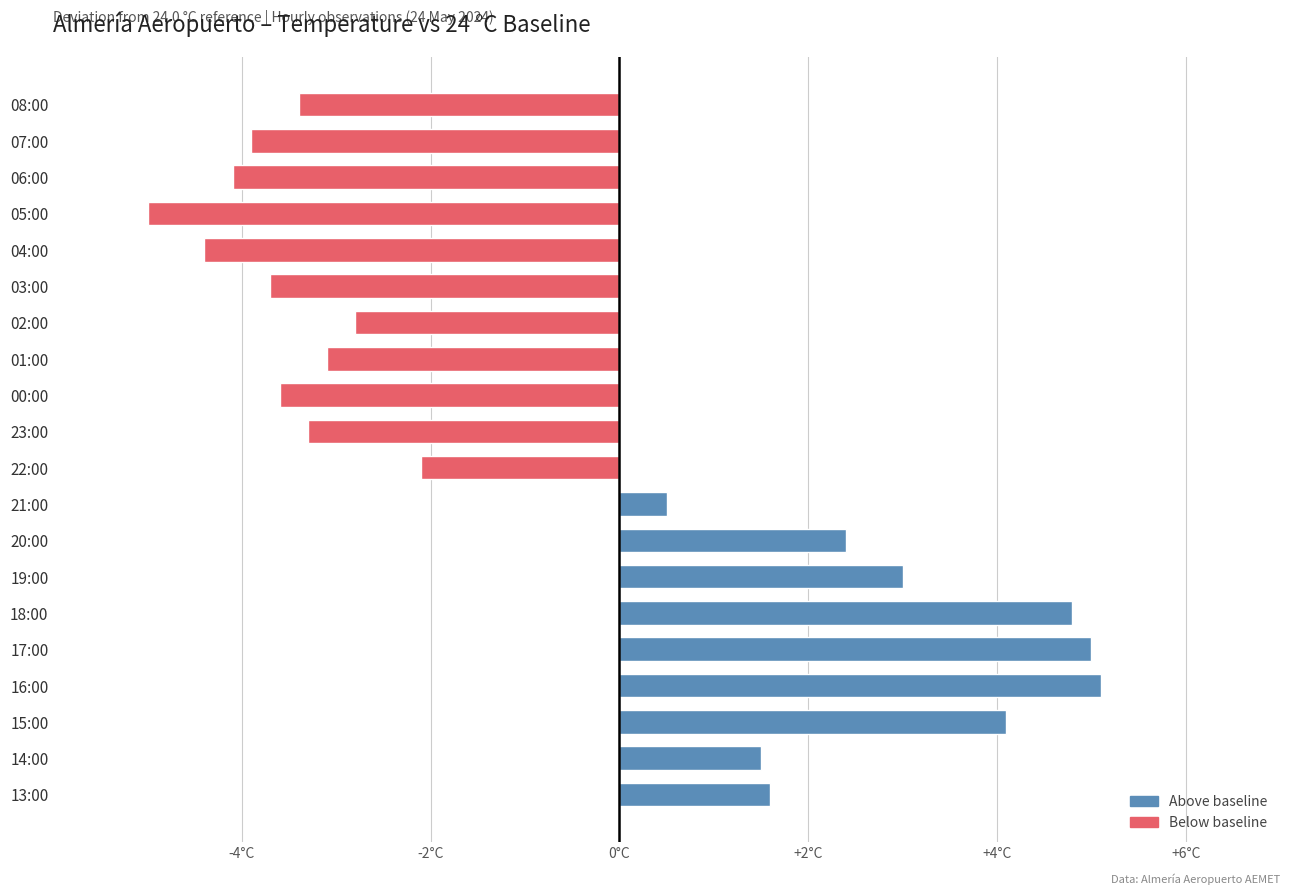

Are the bars horizontal?

Yes